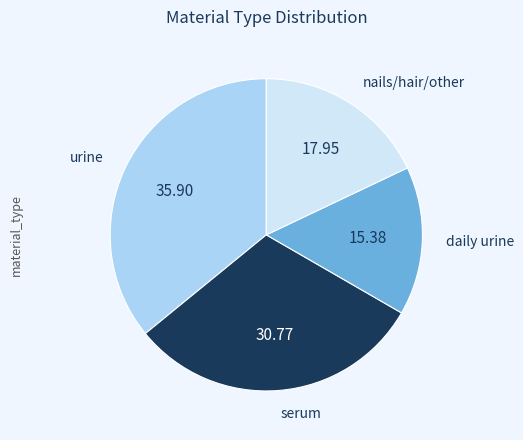

Is there a majority slice in this chart?

No